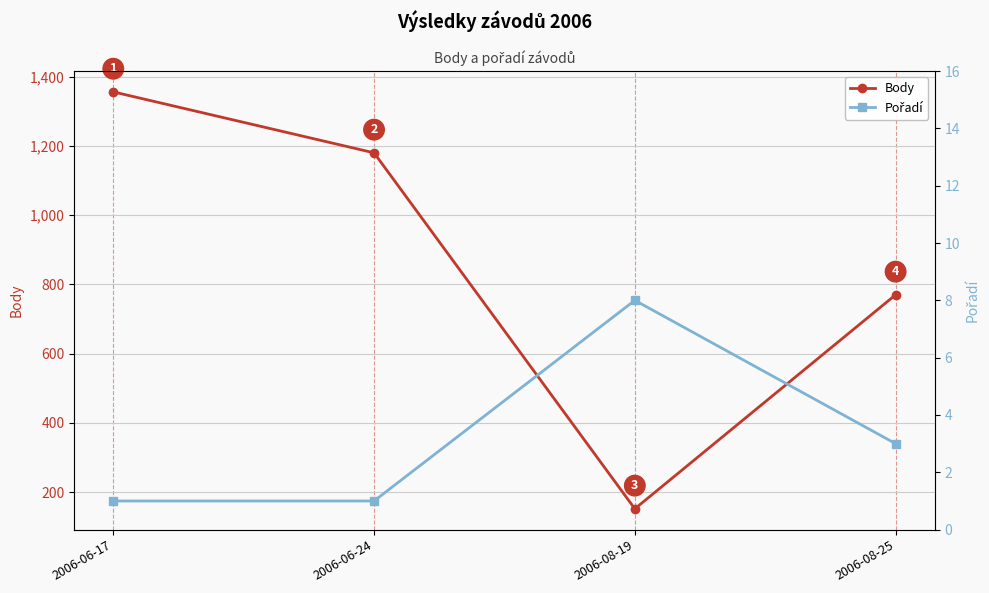

True or false: Pořadí and Body cross at least once.

False